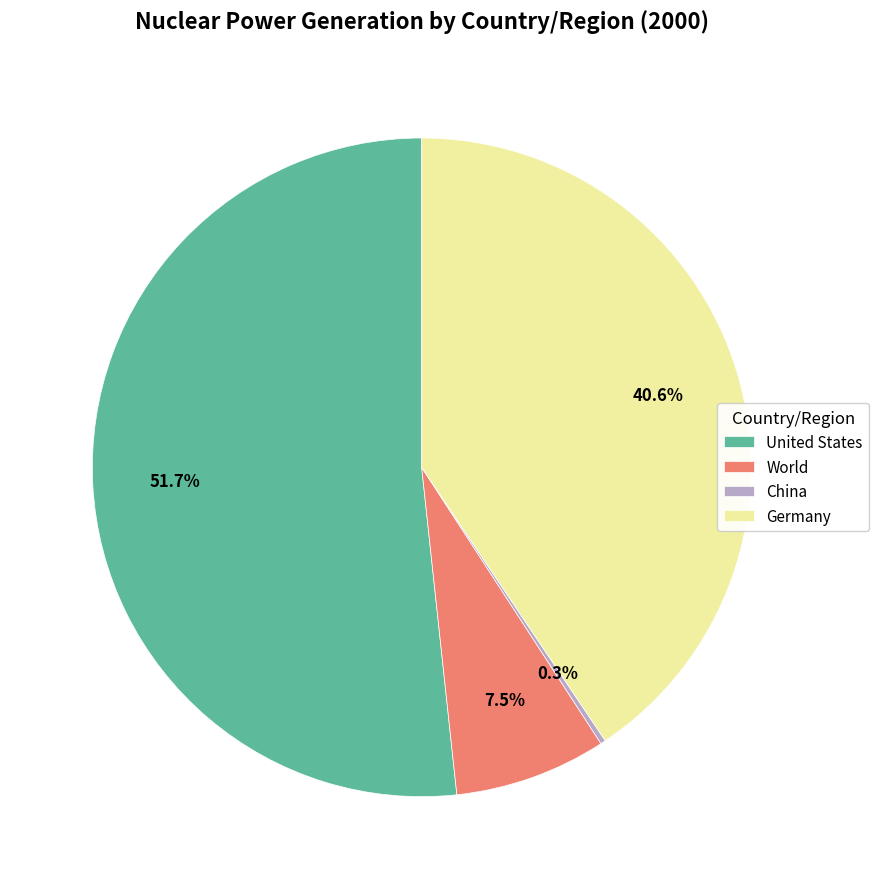

Which category accounts for the majority?

United States